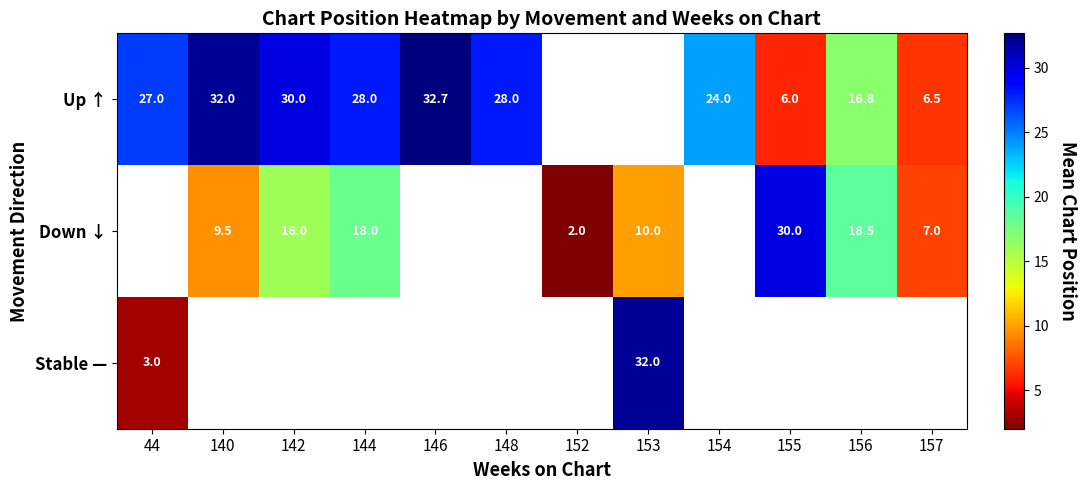

True or false: Down ↓ has a value of 14.0 at 153.

False